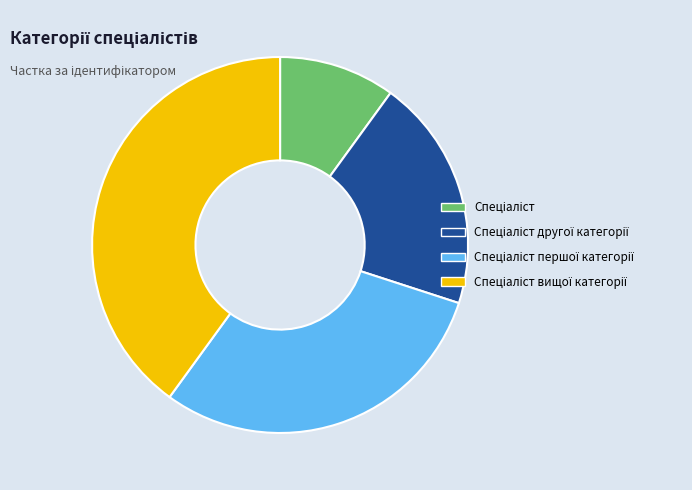

Is there a majority slice in this chart?

No